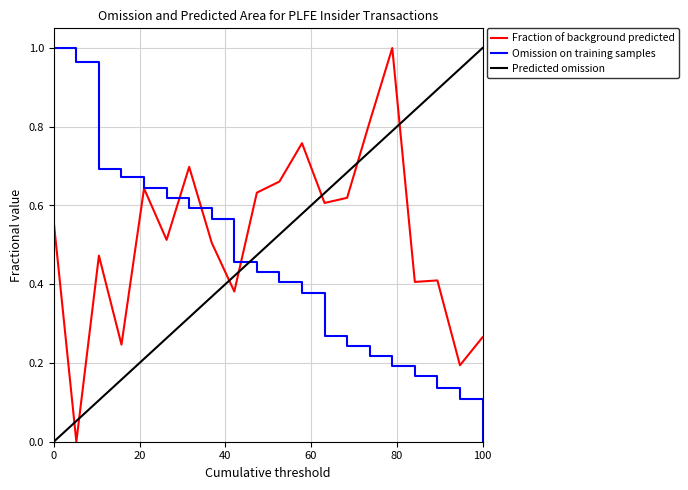

How many lines are shown in the chart?

3